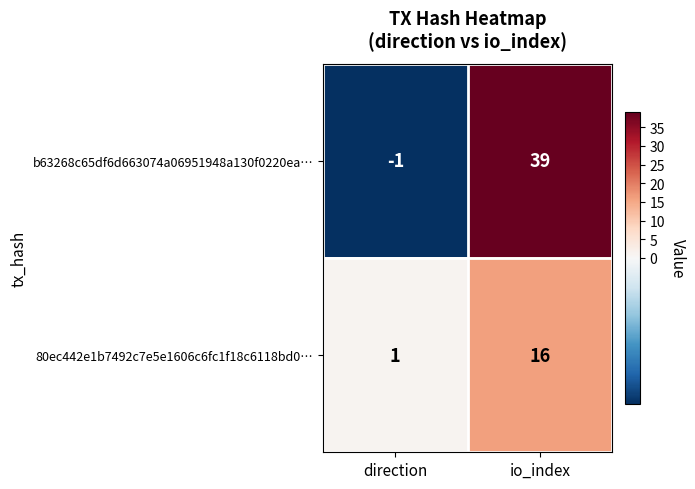

How many distinct data groups are displayed?

2